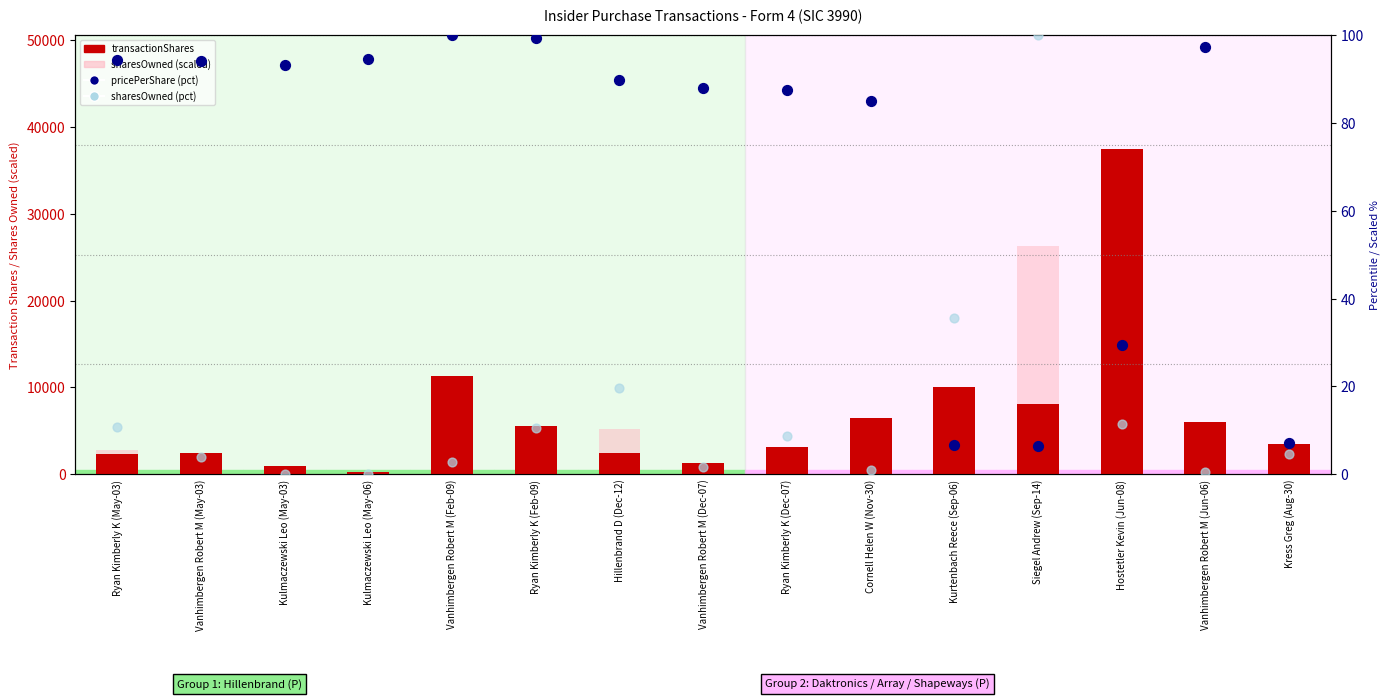

Which series has the largest total across all categories?

transactionShares